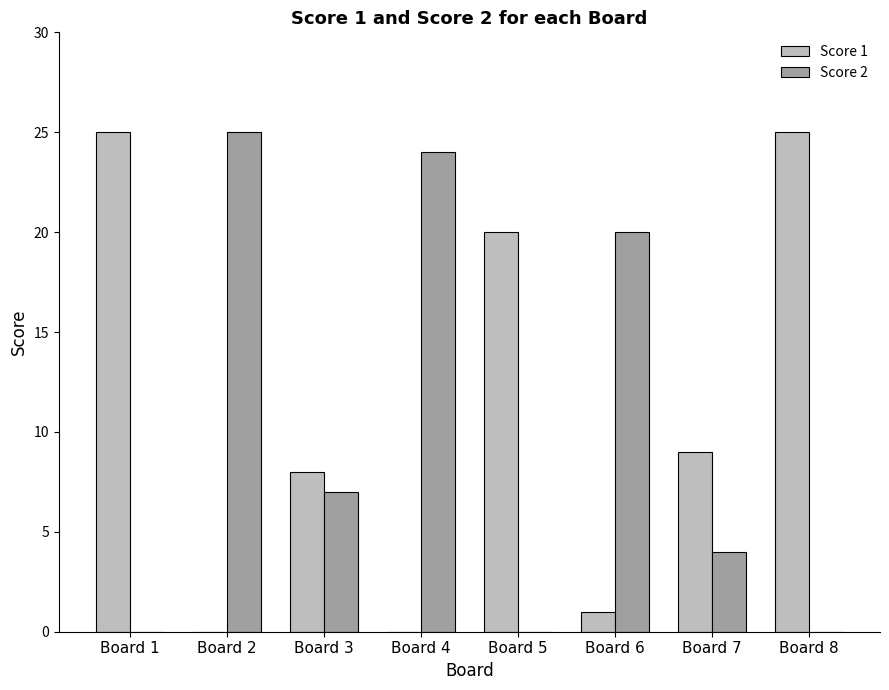

Reading left to right, list all the values displayed in this chart.

Score 1: 25	0	8	0	20	1	9	25
Score 2: 0	25	7	24	0	20	4	0